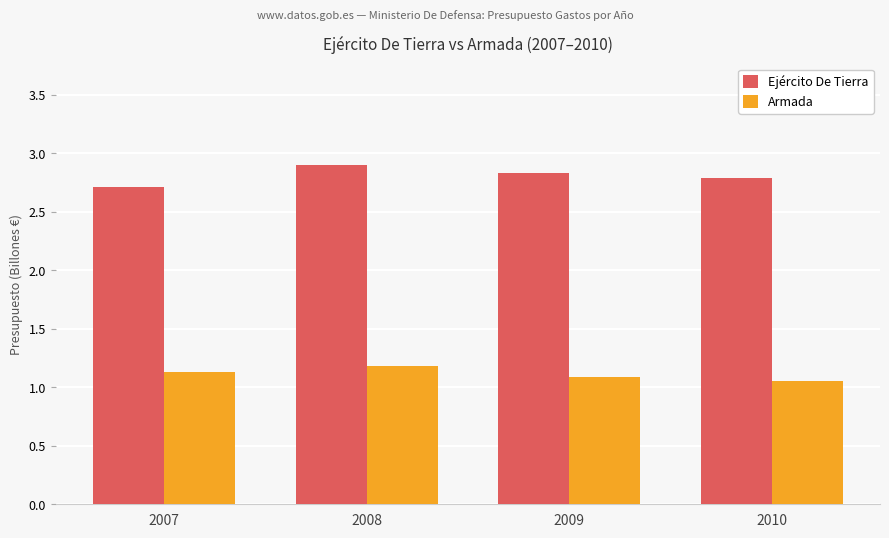

What are all the series names shown in the legend?

Ejército De Tierra, Armada